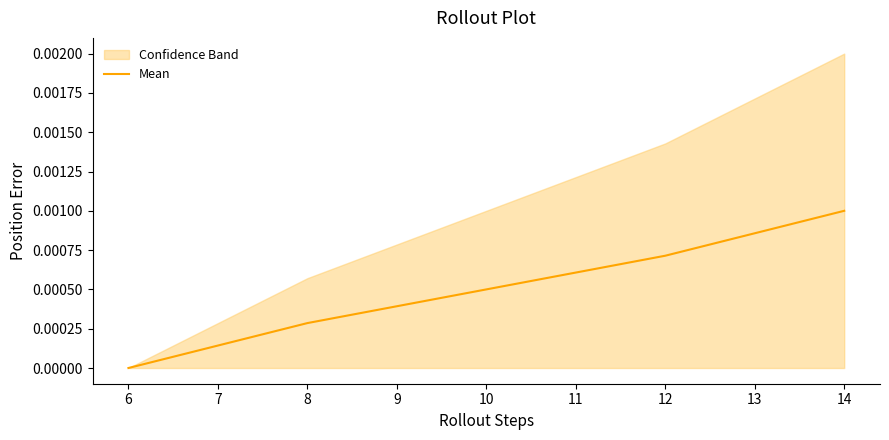

Is this an area chart (filled region under the line)?

No